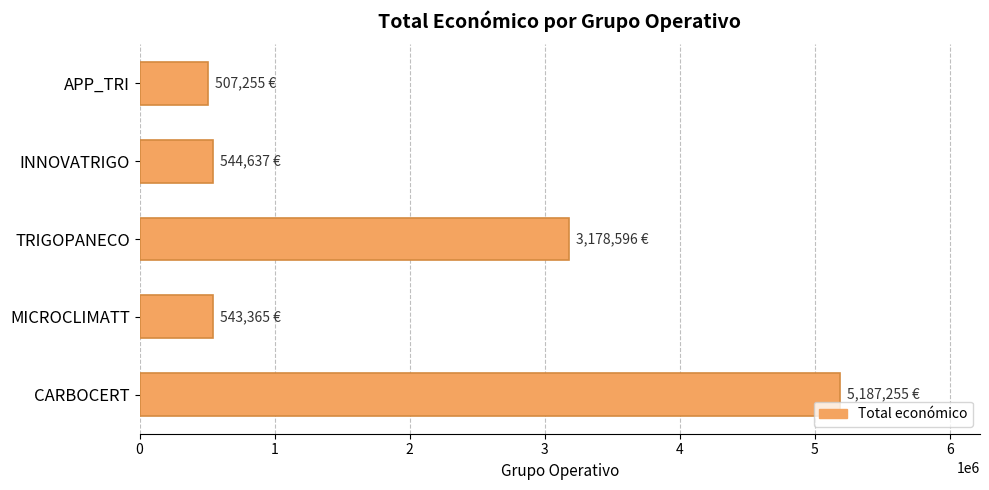

The chart shows a value of 194034 at INNOVATRIGO. True or false?

False